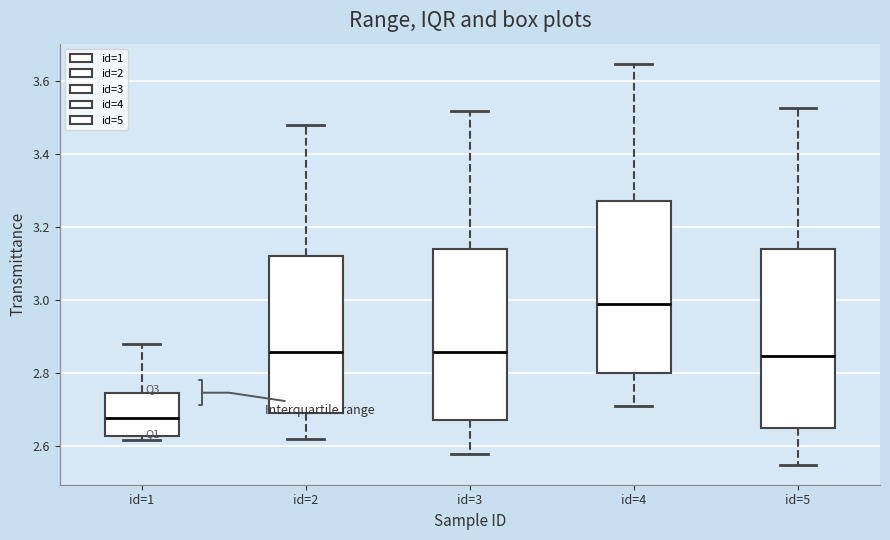

Reading left to right, transcribe this box plot: for each box, give where its median line is, the range the box spans, and where its two whiskers end, as read against the y-axis. The values are not printed on the chart, so give them approximately, as read against the axis.

id=1: median 2.68, box 2.62 to 2.74, whiskers 2.62 (just below the box's lower edge) to 2.88
id=2: median 2.86, box 2.70 to 3.12, whiskers 2.62 to 3.48
id=3: median 2.86, box 2.68 to 3.14, whiskers 2.58 to 3.52
id=4: median 2.98, box 2.80 to 3.26, whiskers 2.72 to 3.64
id=5: median 2.84, box 2.66 to 3.14, whiskers 2.56 to 3.52